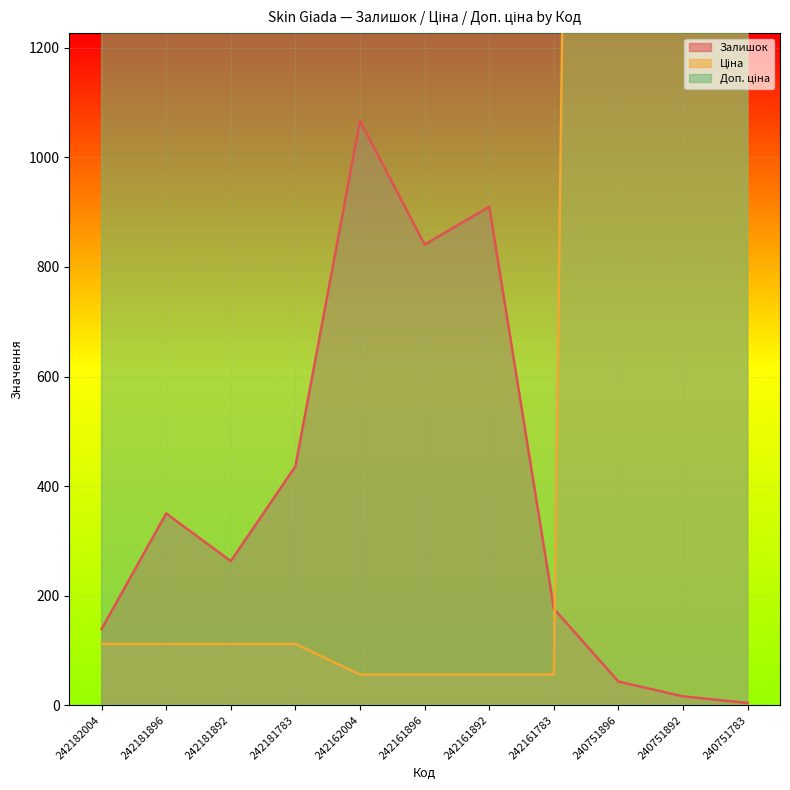

What is the smallest value displayed?

4.0